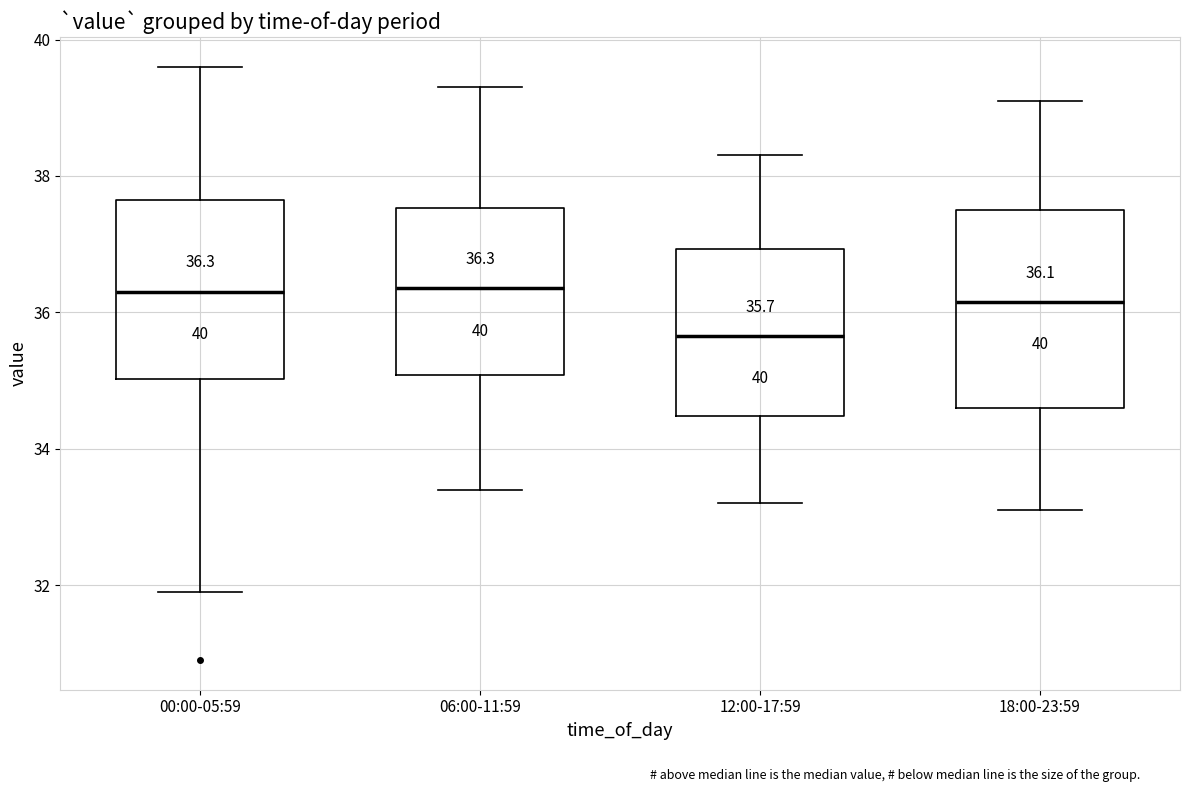

Comparing the boxes themselves (not the whiskers), which one is the tallest?

18:00-23:59